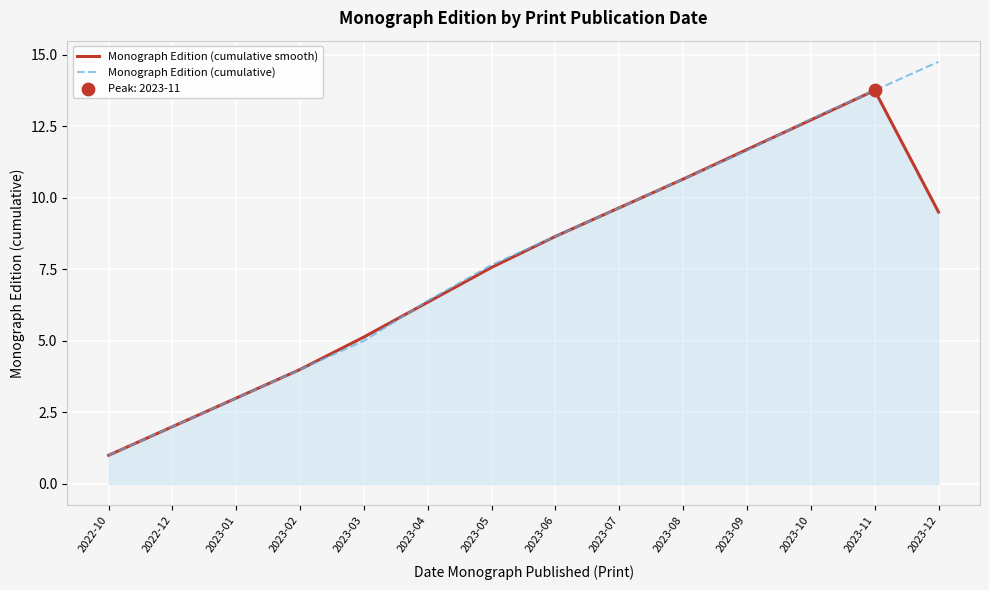

At how many categories does at least one series exceed 10?

5